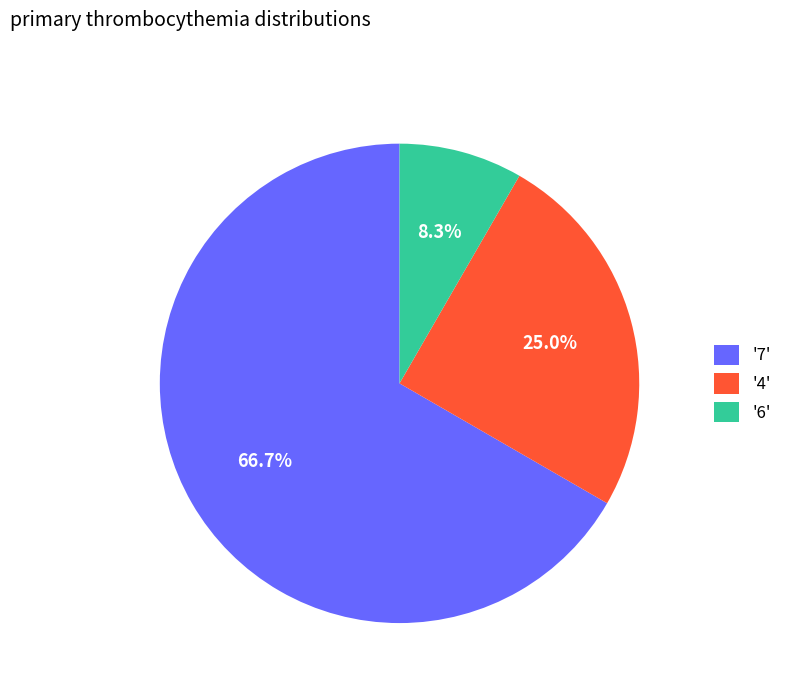

Does any single category account for the majority?

Yes